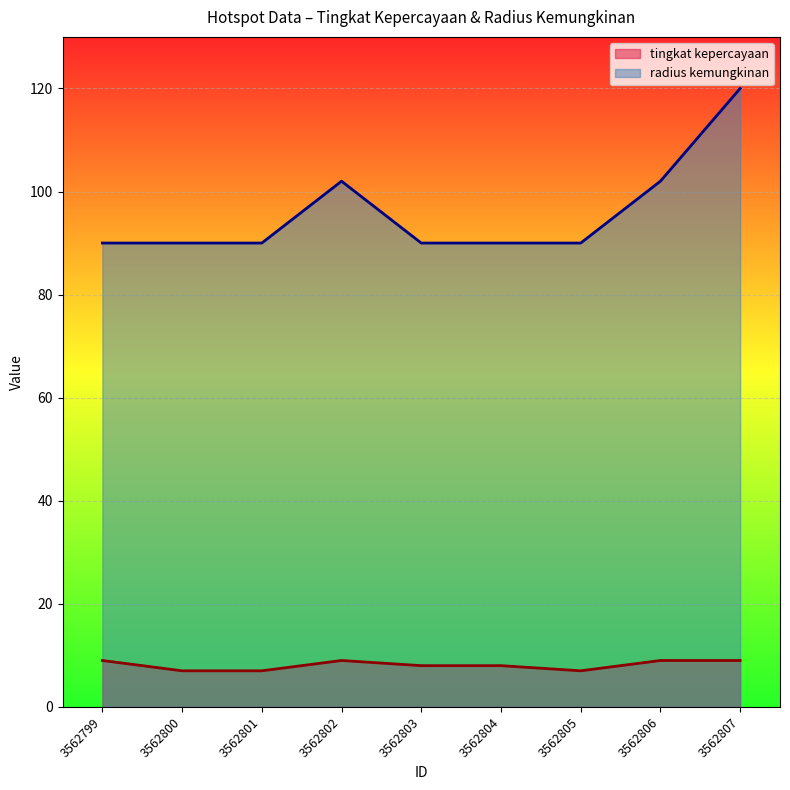

What are all the series names shown in the legend?

tingkat kepercayaan, radius kemungkinan